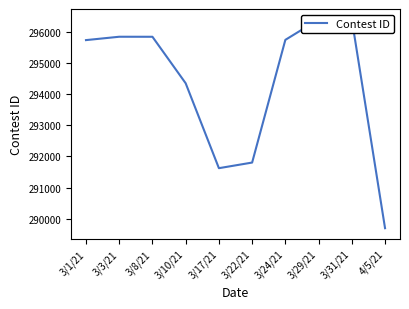

Which label corresponds to the smallest value in the chart?

4/5/21